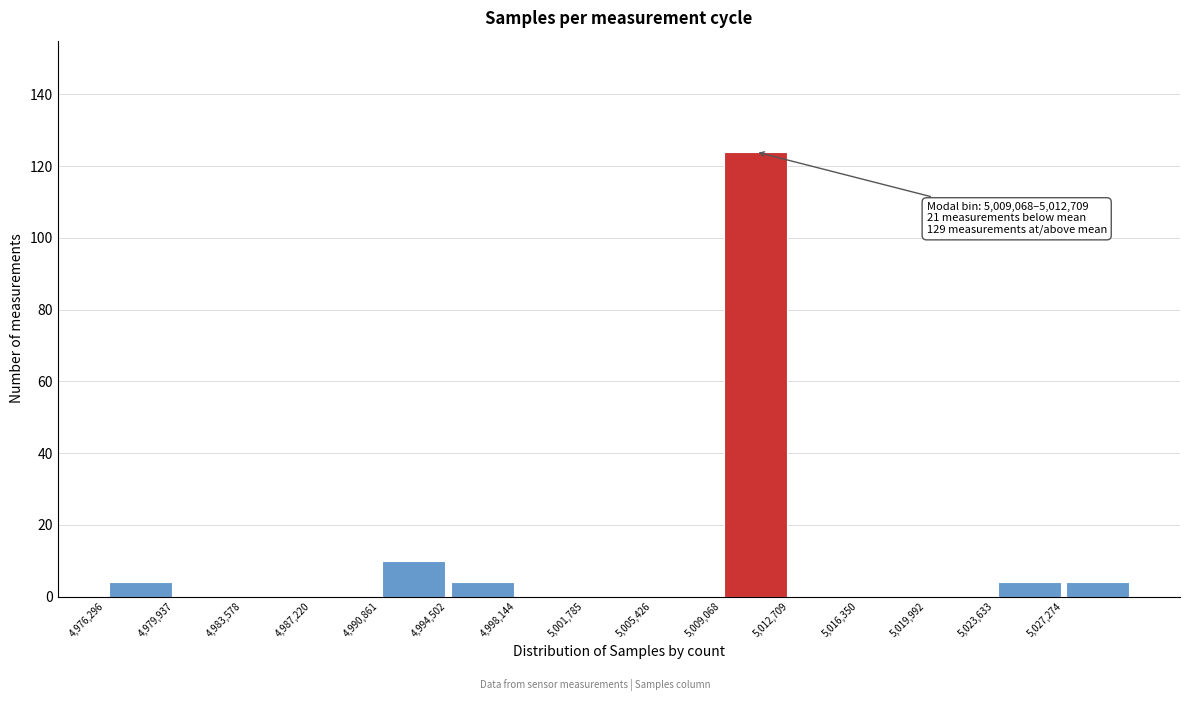

Over which range of the x-axis is the bar tallest?

5009000 to 5012500